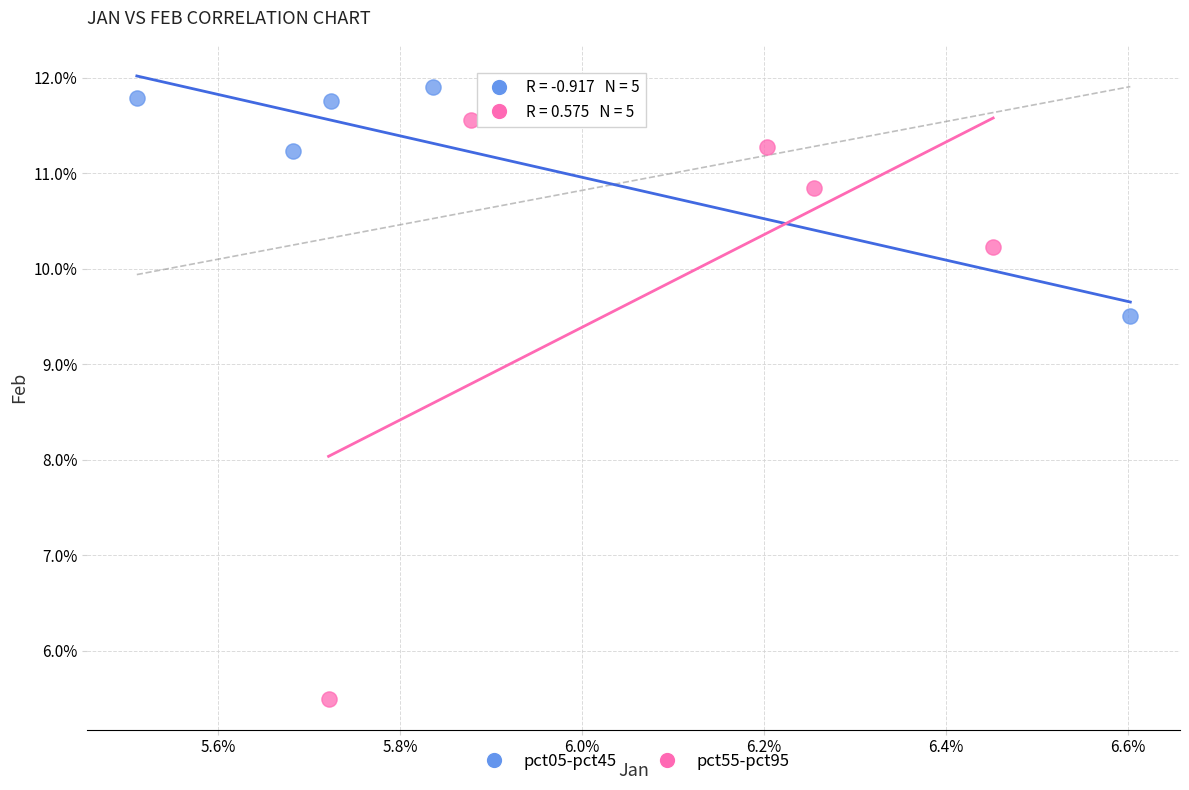

Which series reaches the maximum Y coordinate?

pct05-pct45